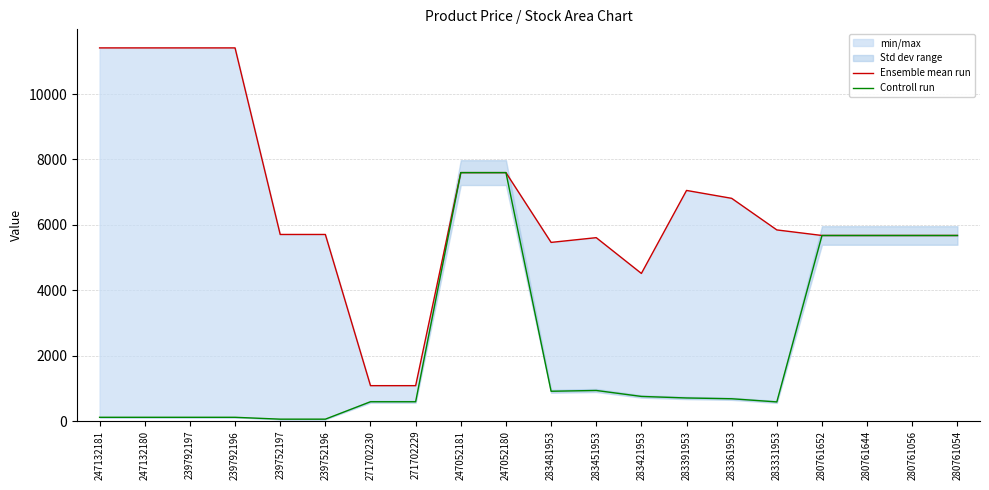

True or false: Ensemble mean run and Controll run cross at least once.

False